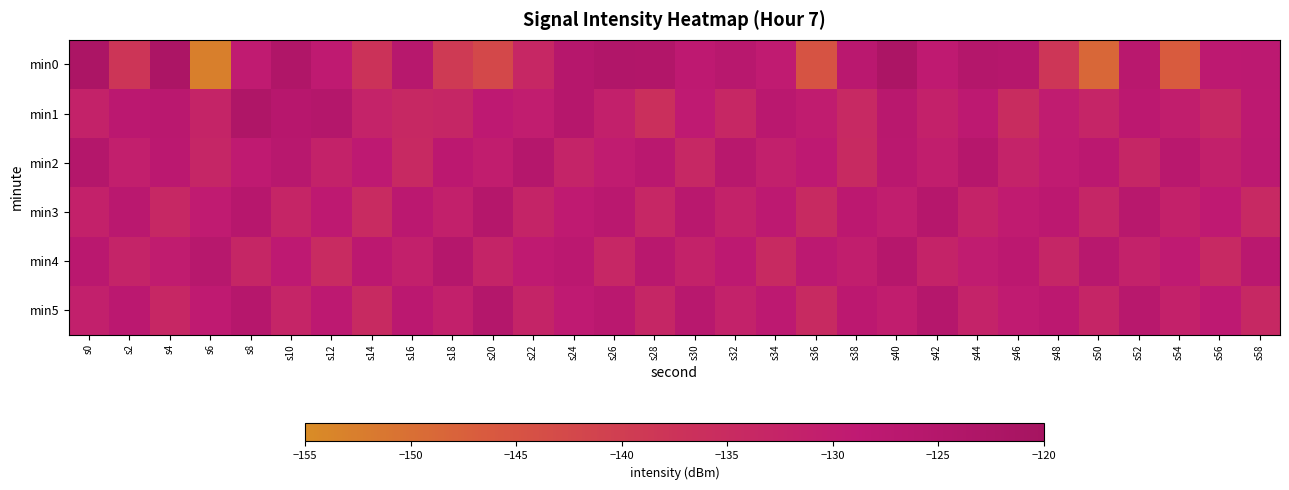

Which series has the largest total across all categories?

min2